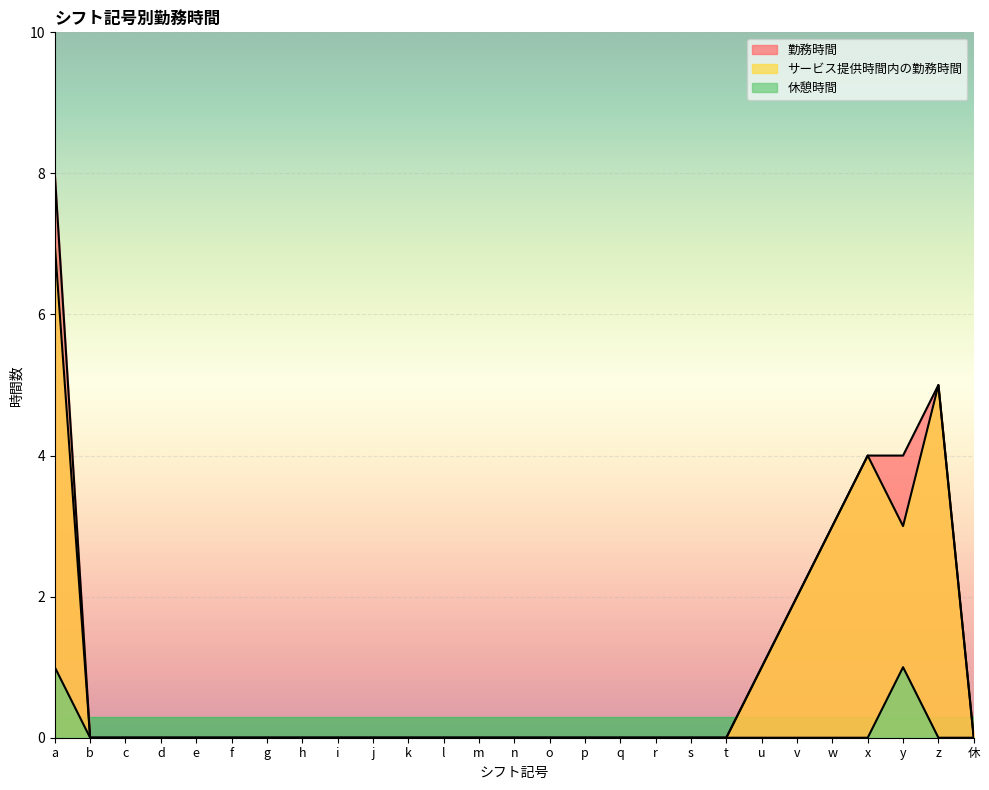

Reading left to right, what are all the values shown in this chart?

勤務時間: a=8	b=0	c=0	d=0	e=0	f=0	g=0	h=0	i=0	j=0	k=0	l=0	m=0	n=0	o=0	p=0	q=0	r=0	s=0	t=0	u=1	v=2	w=3	x=4	y=4	z=5	休=0
サービス提供時間内の勤務時間: a=7	b=0	c=0	d=0	e=0	f=0	g=0	h=0	i=0	j=0	k=0	l=0	m=0	n=0	o=0	p=0	q=0	r=0	s=0	t=0	u=1	v=2	w=3	x=4	y=3	z=5	休=0
休憩時間: a=1	b=0	c=0	d=0	e=0	f=0	g=0	h=0	i=0	j=0	k=0	l=0	m=0	n=0	o=0	p=0	q=0	r=0	s=0	t=0	u=0	v=0	w=0	x=0	y=1	z=0	休=0